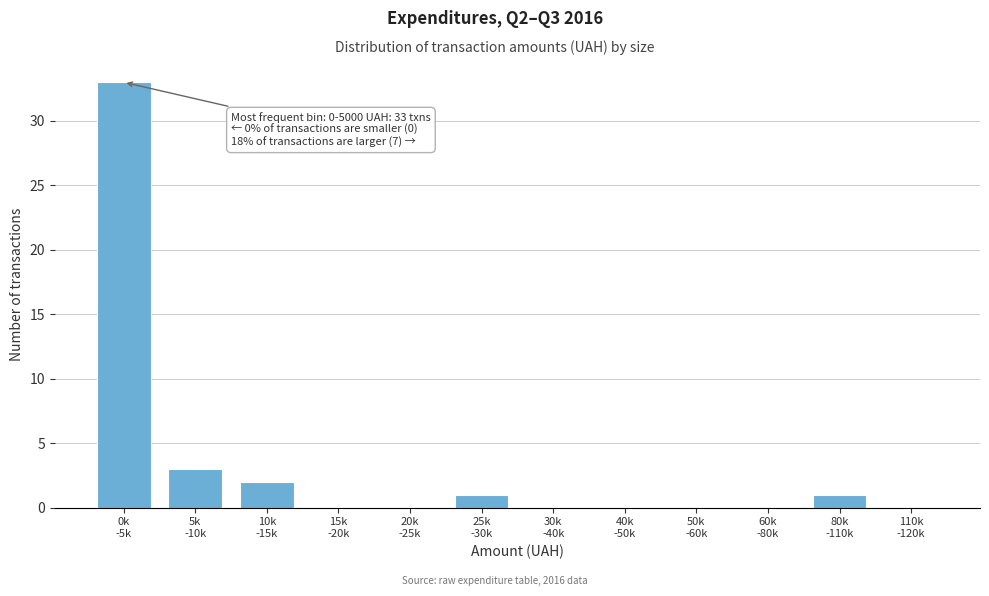

What is the sum of all values?

40